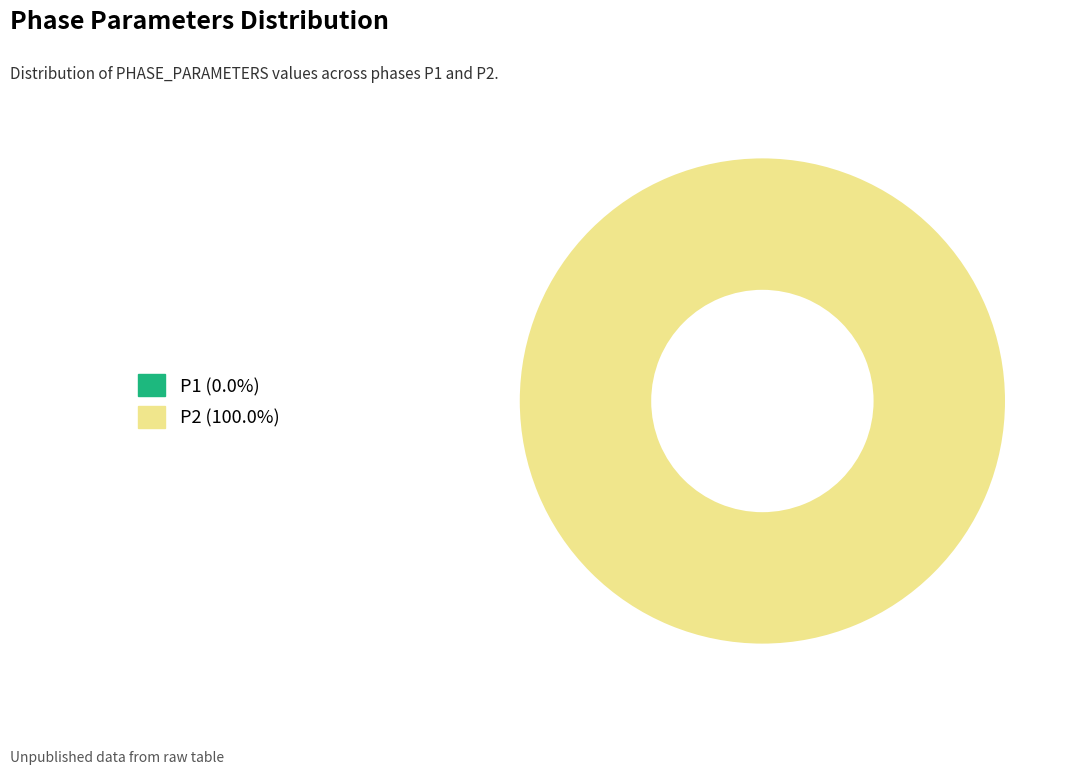

Does any single category account for the majority?

Yes